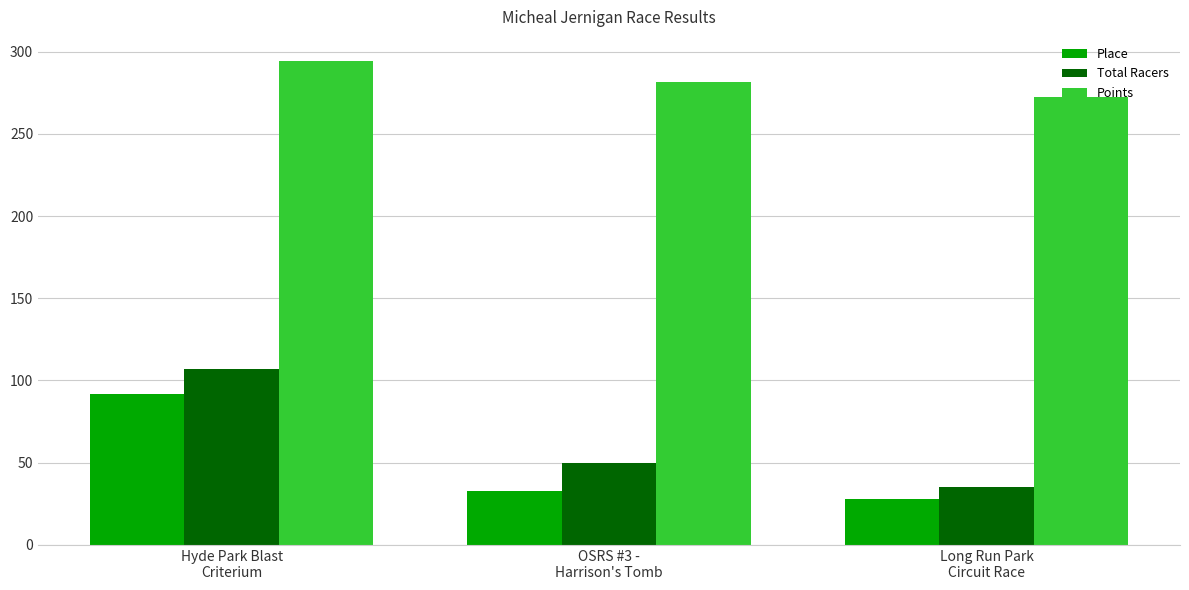

At how many categories does at least one series exceed 104?

3